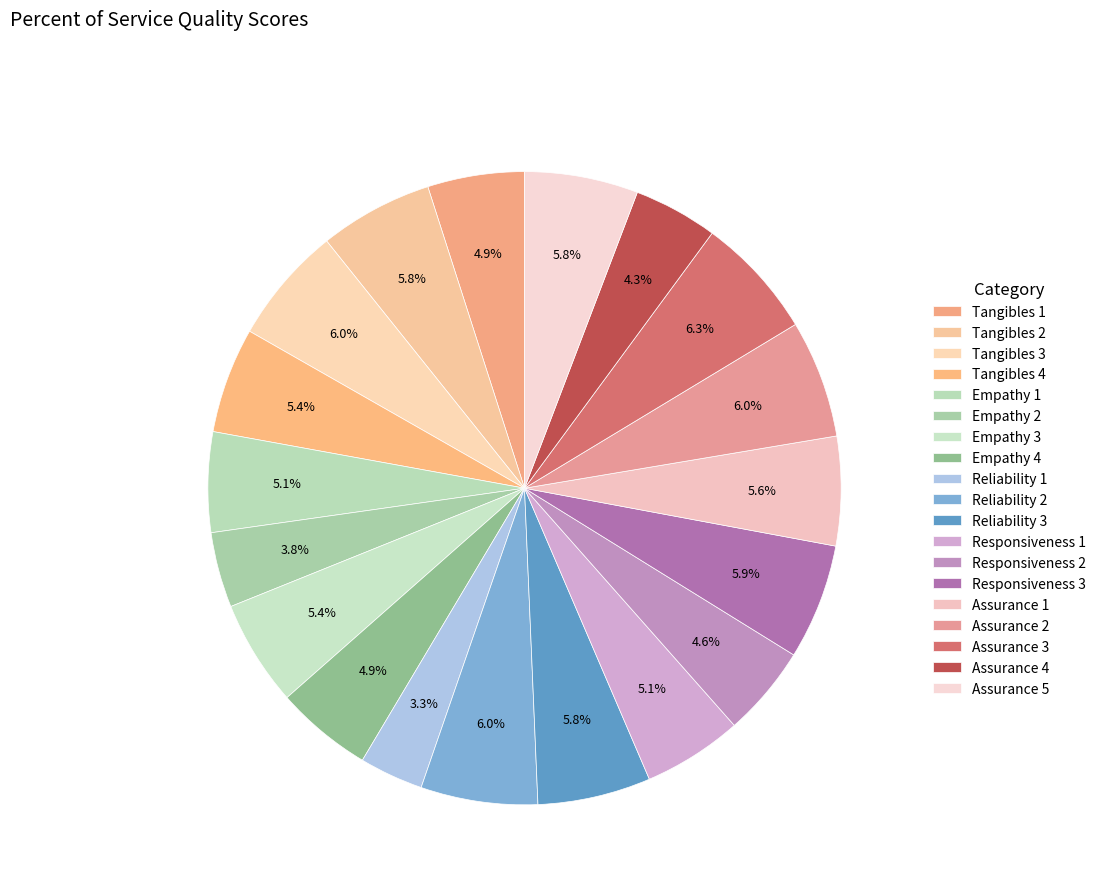

How many slices are in this pie chart?

19